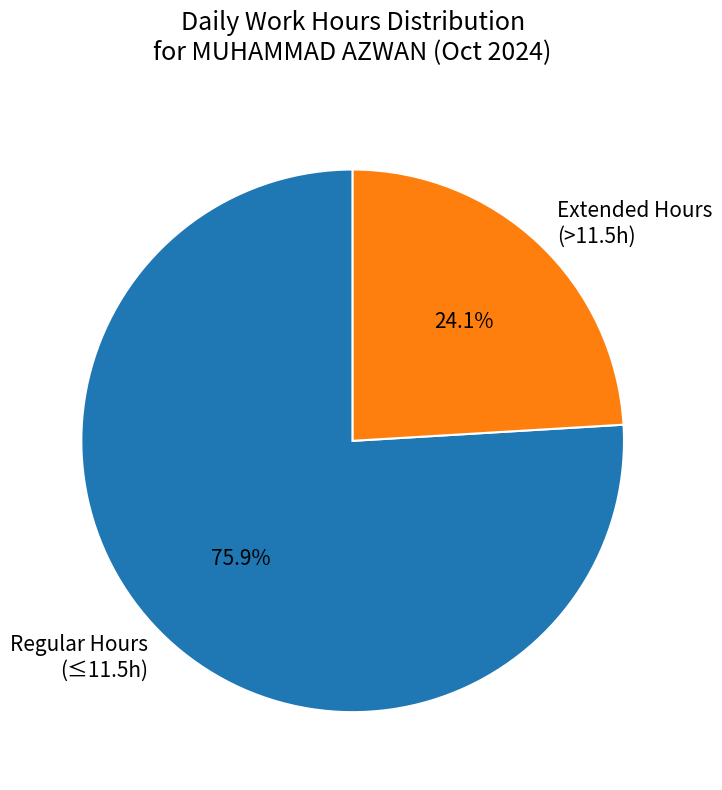

What portion of the pie excludes Extended Hours (>11.5h)?

75.9%